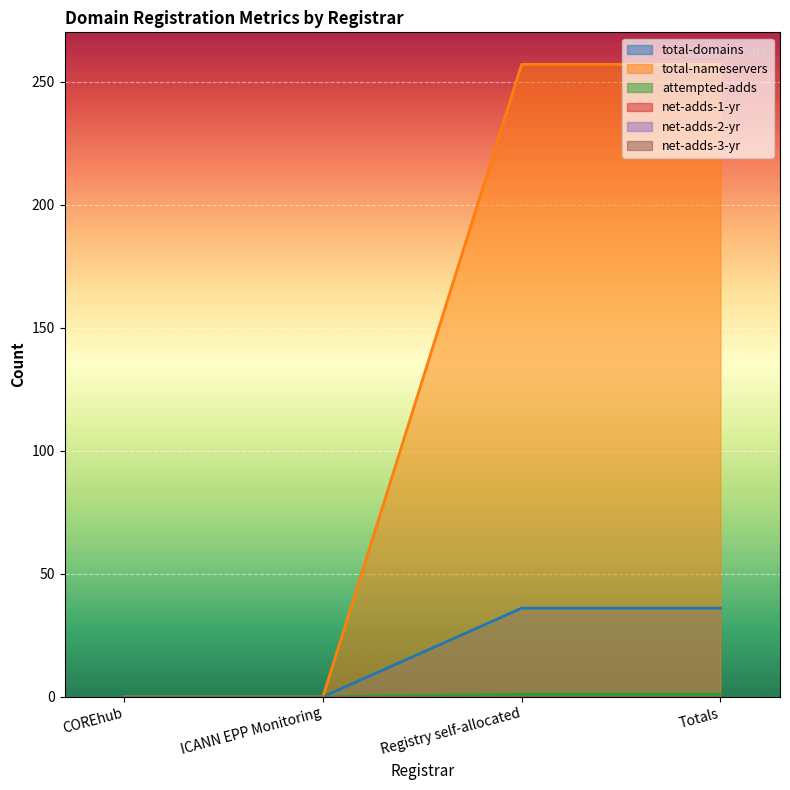

How many data points does each series have?

4